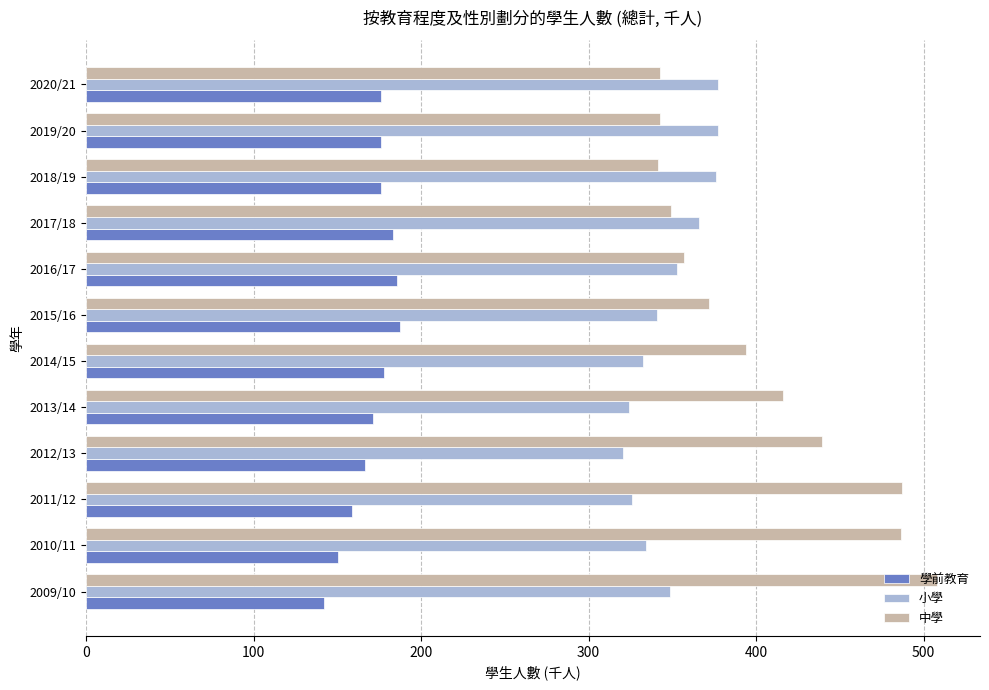

Which series has the largest total across all categories?

中學